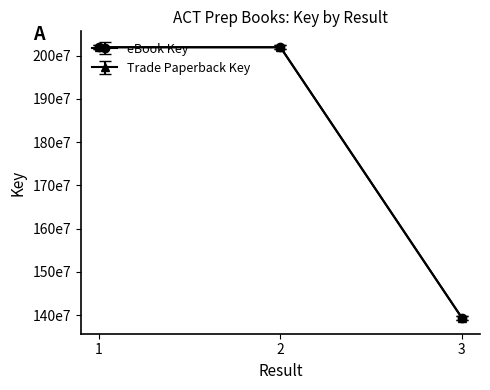

Between 2 and 3, which series saw the biggest shift?

eBook Key